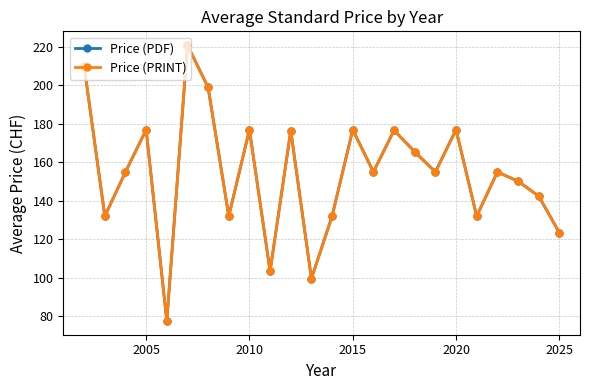

True or false: Price (PDF) and Price (PRINT) cross at least once.

False